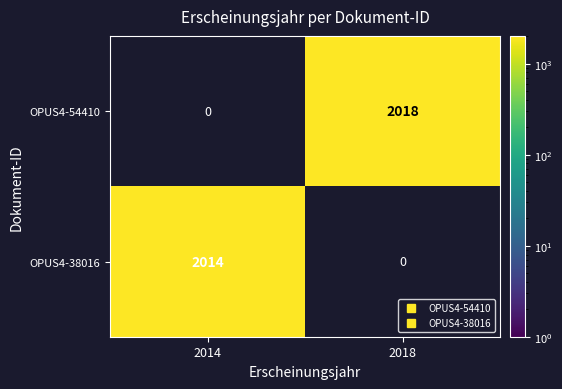

Which series has the largest total across all categories?

OPUS4-54410